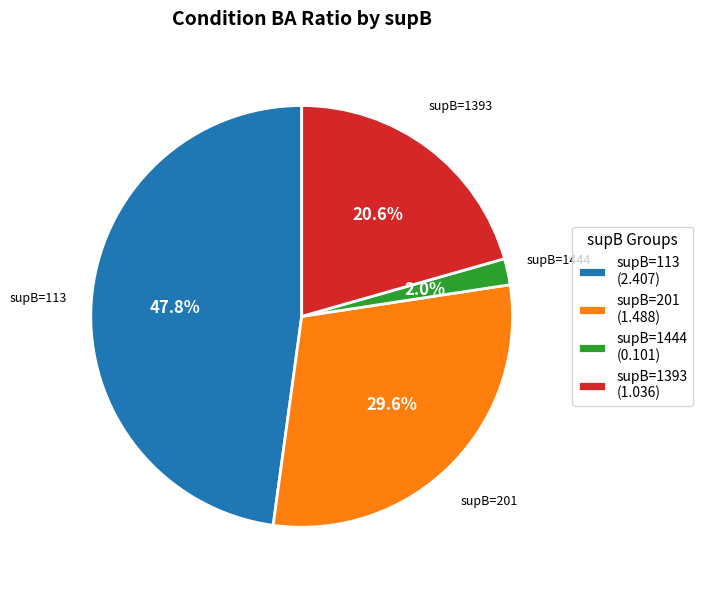

What percentage do supB=1393 (1.036) and supB=201 (1.488) together represent?

50.2%